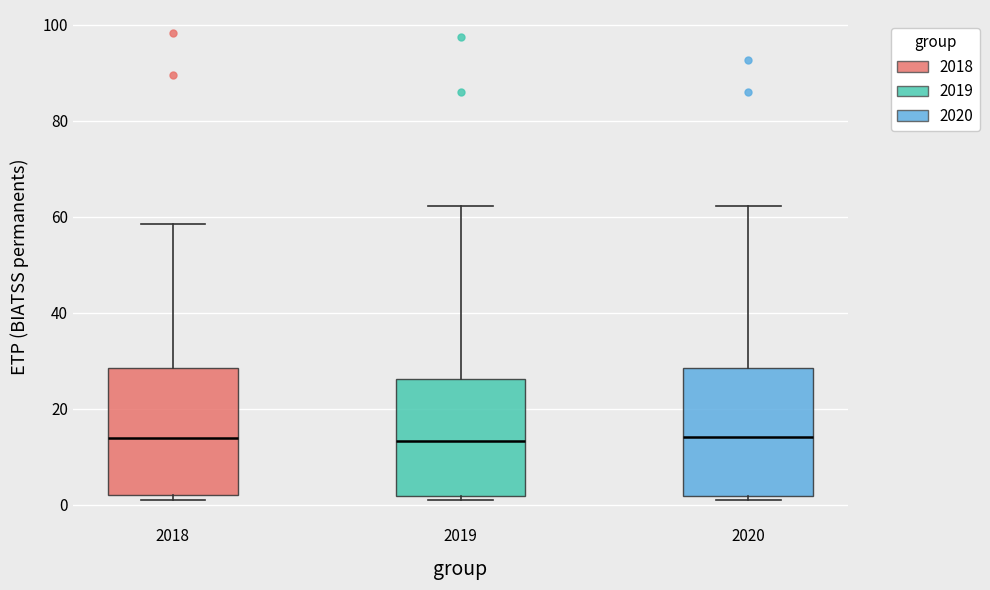

Reading left to right, read every box against the y-axis: the position of its median line, the range the box covers, and the ends of its whiskers. The values are not printed on the chart, so give them approximately, as read against the axis.

2018: median 14, box 2 to 28, whiskers 2 (just below the box's lower edge) to 58
2019: median 14, box 2 to 26, whiskers 2 (just below the box's lower edge) to 62
2020: median 14, box 2 to 28, whiskers 2 (just below the box's lower edge) to 62